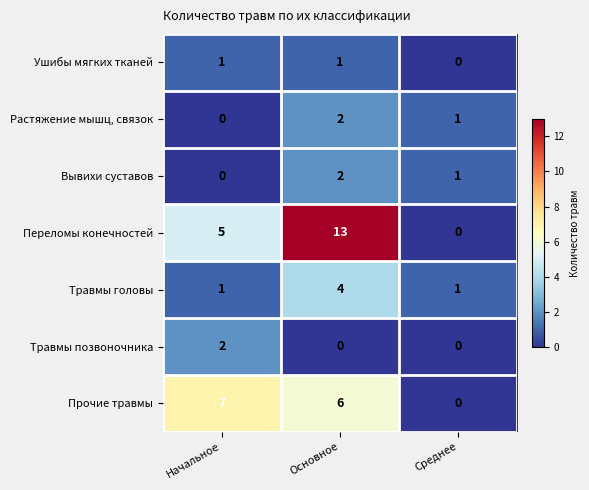

At how many categories does at least one series exceed 4?

2